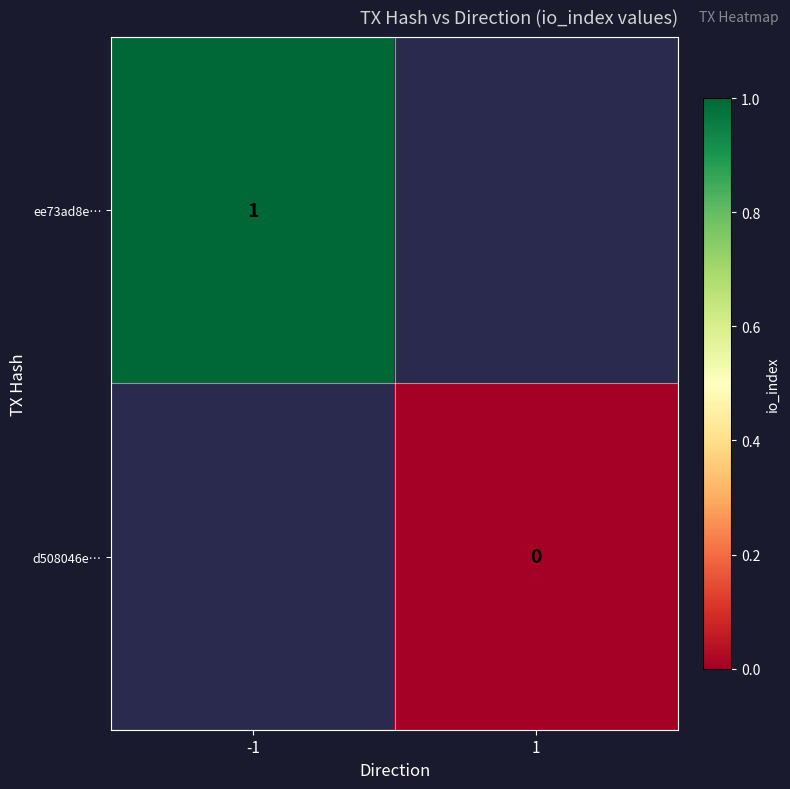

Is it true that ee73ad8e… equals 1 at -1?

True